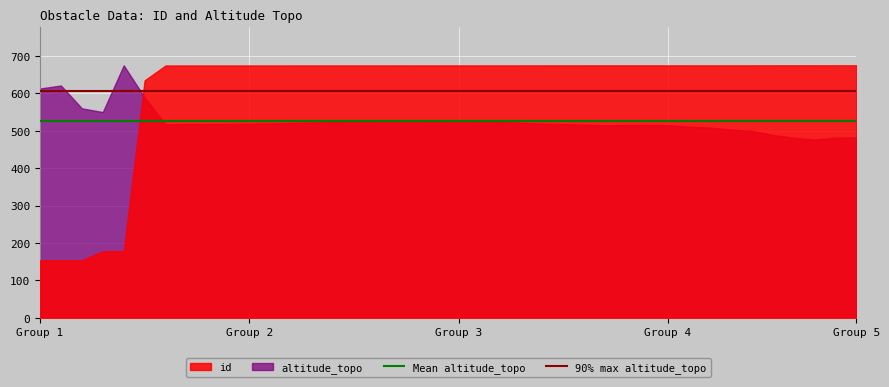

Is the value of 90% max altitude_topo at Group 1 greater than the value of Mean altitude_topo at Group 1?

Yes